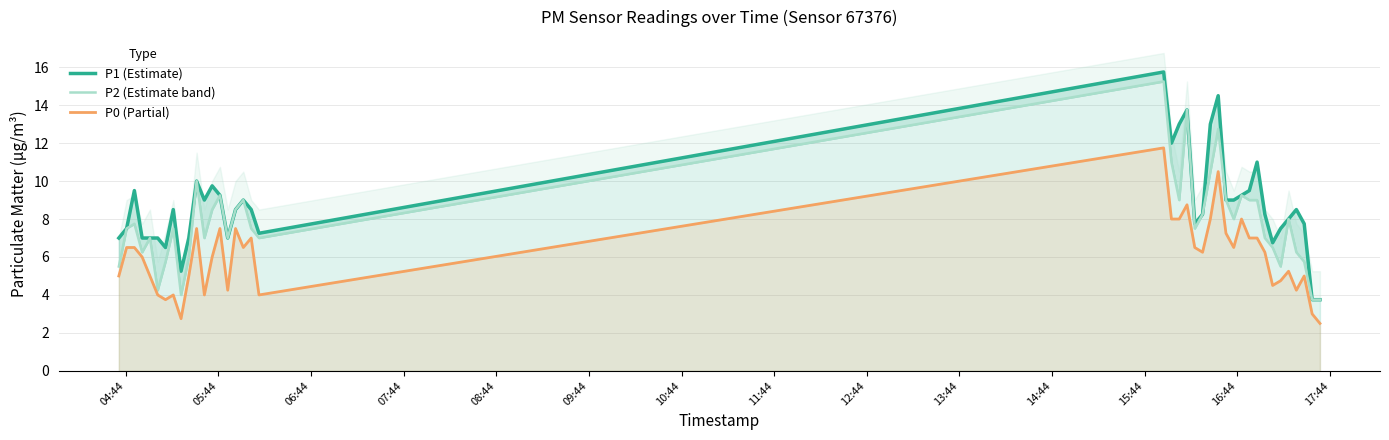

List the series in order of their overall mean, lowest first.

P0 (Partial), P2 (Estimate band), P1 (Estimate)